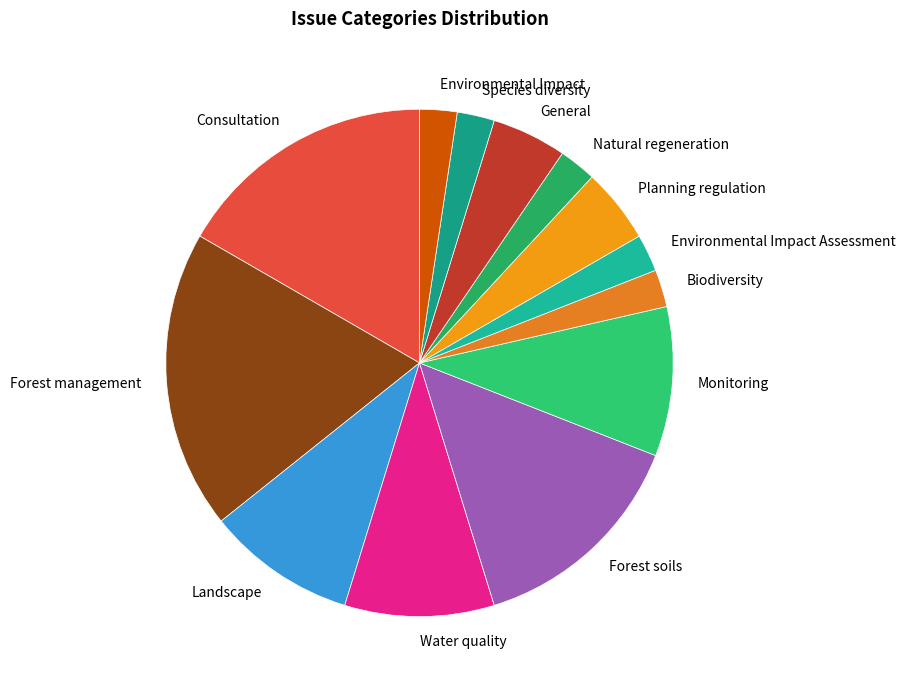

Which has a higher value, Environmental Impact or Forest management?

Forest management